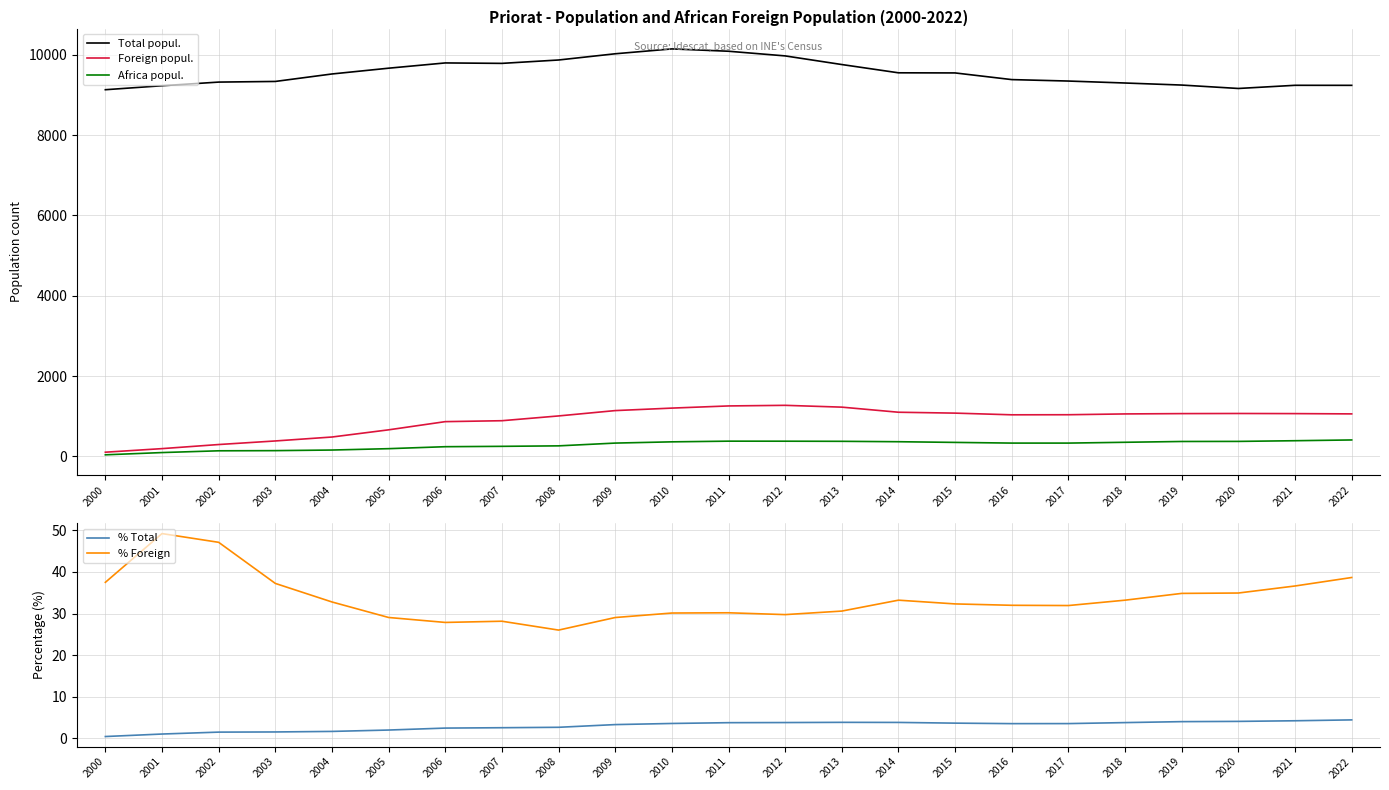

Is it true that Foreign popul. equals 338.3 at 2013?

False